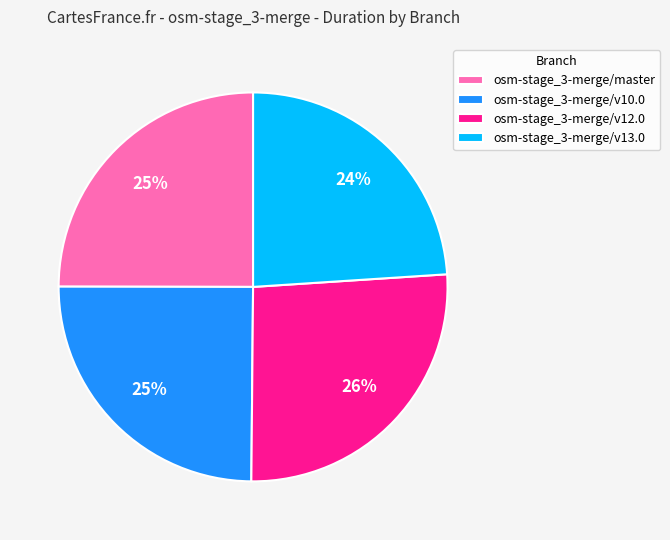

To the nearest percent, what is the average slice percentage?

25%